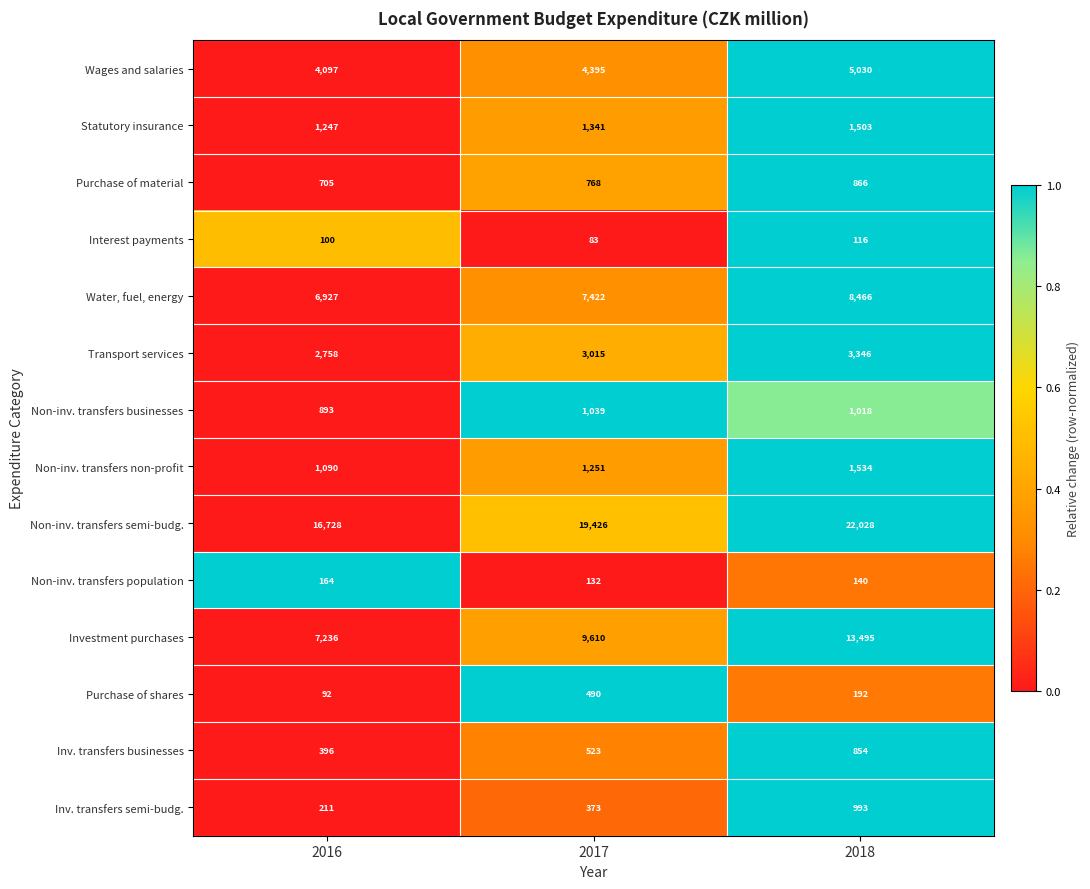

How many Purchase of shares values are between 92 and 490?

3